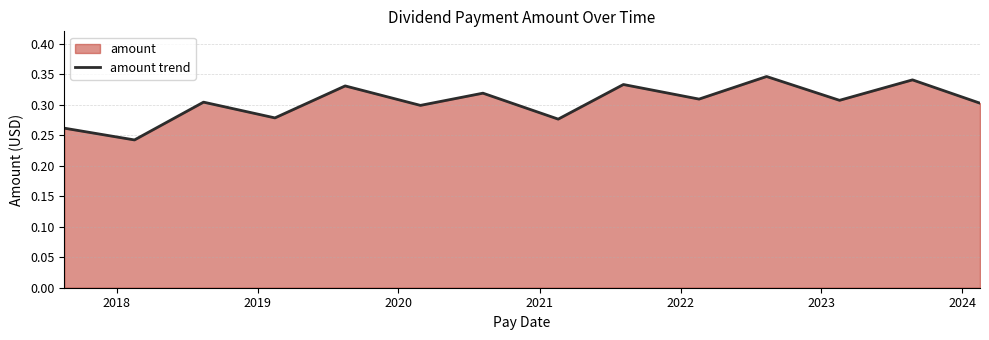

How many interior local valleys (lower than both neighbors) does the data have?

6